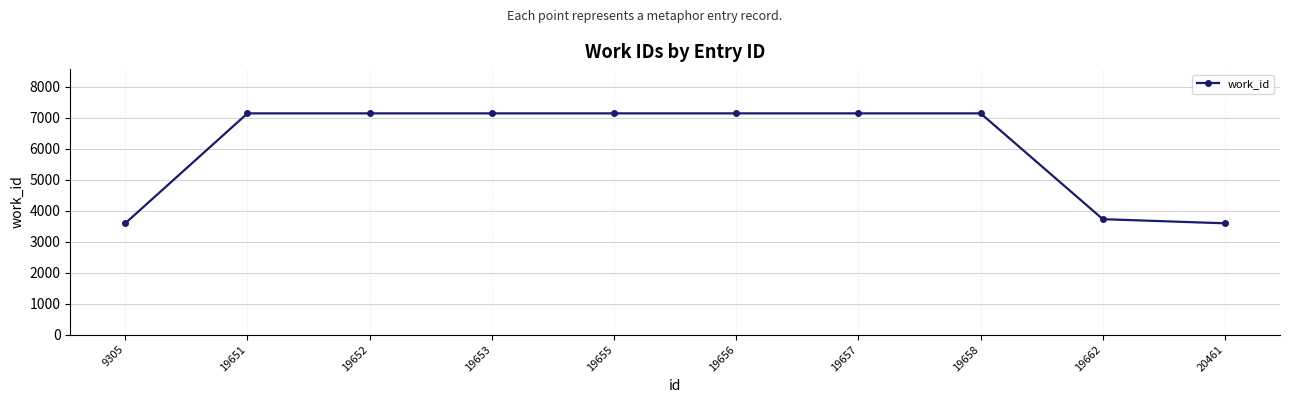

Reading left to right, transcribe all the data shown in this chart.

3591	7137	7137	7137	7137	7137	7137	7137	3724	3591